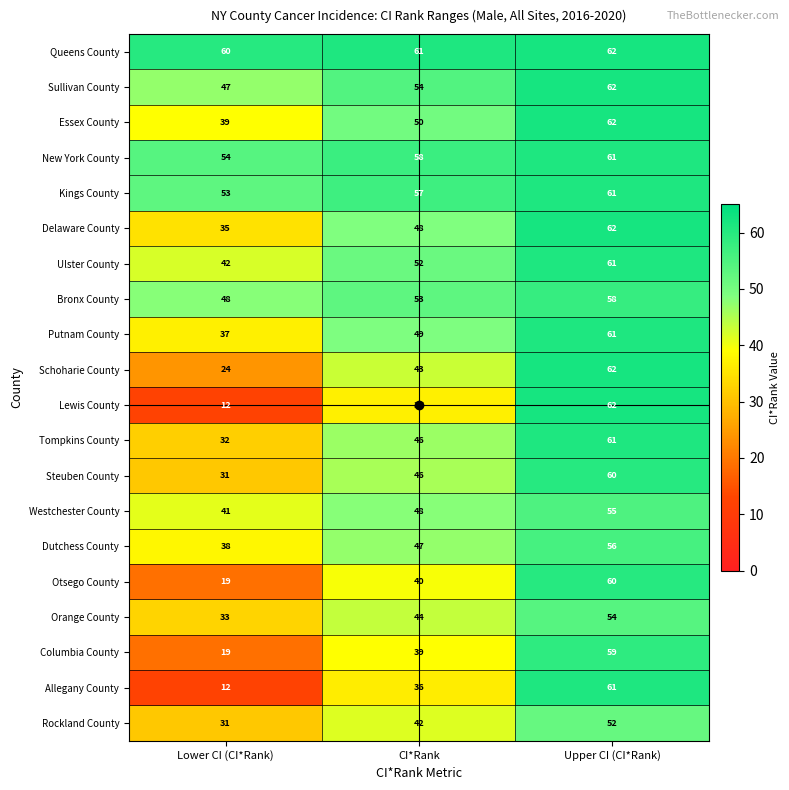

Read the Allegany County value at CI*Rank.

36